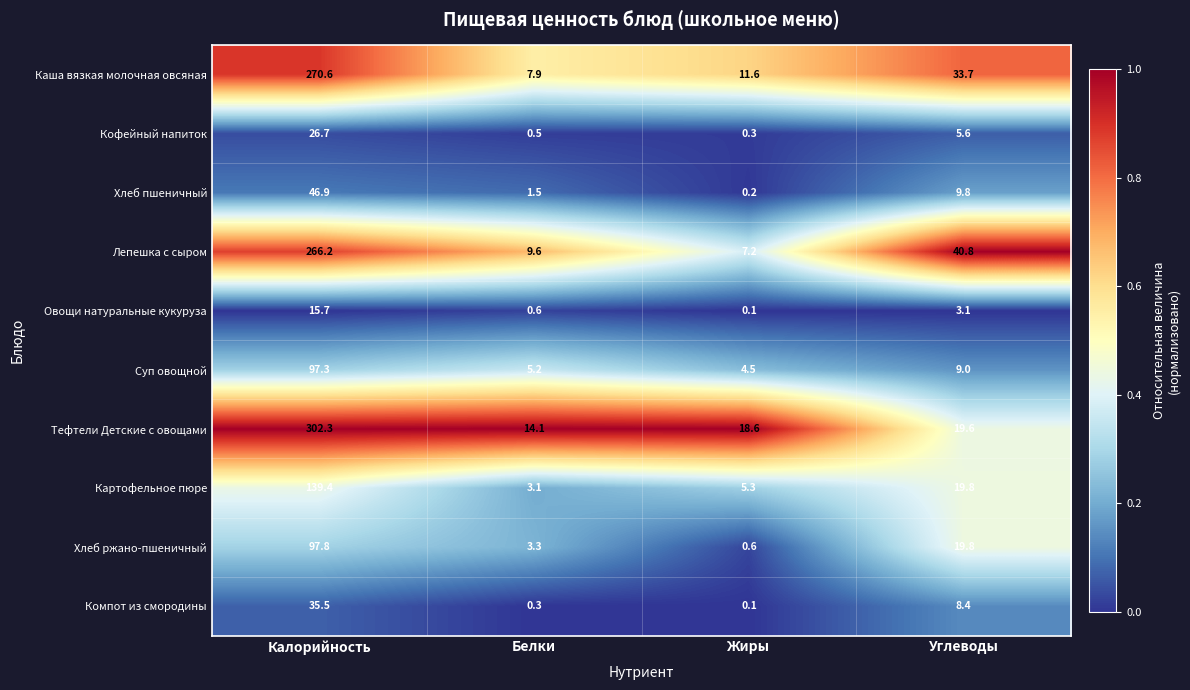

Rank the series by their maximum value, from lowest to highest.

Овощи натуральные кукуруза, Кофейный напиток, Компот из смородины, Хлеб пшеничный, Суп овощной, Хлеб ржано-пшеничный, Картофельное пюре, Лепешка с сыром, Каша вязкая молочная овсяная, Тефтели Детские с овощами